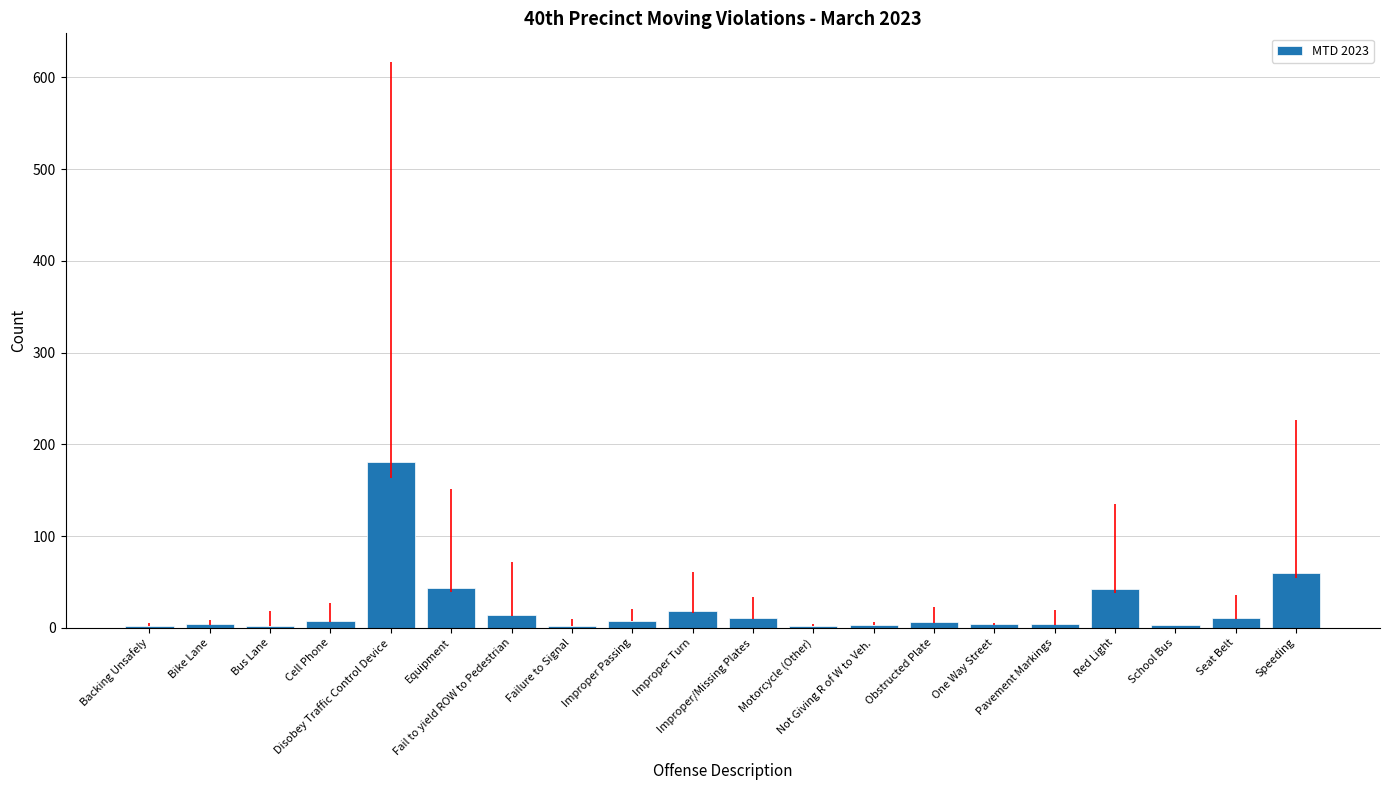

What is the difference between the second highest and minimum values?

58